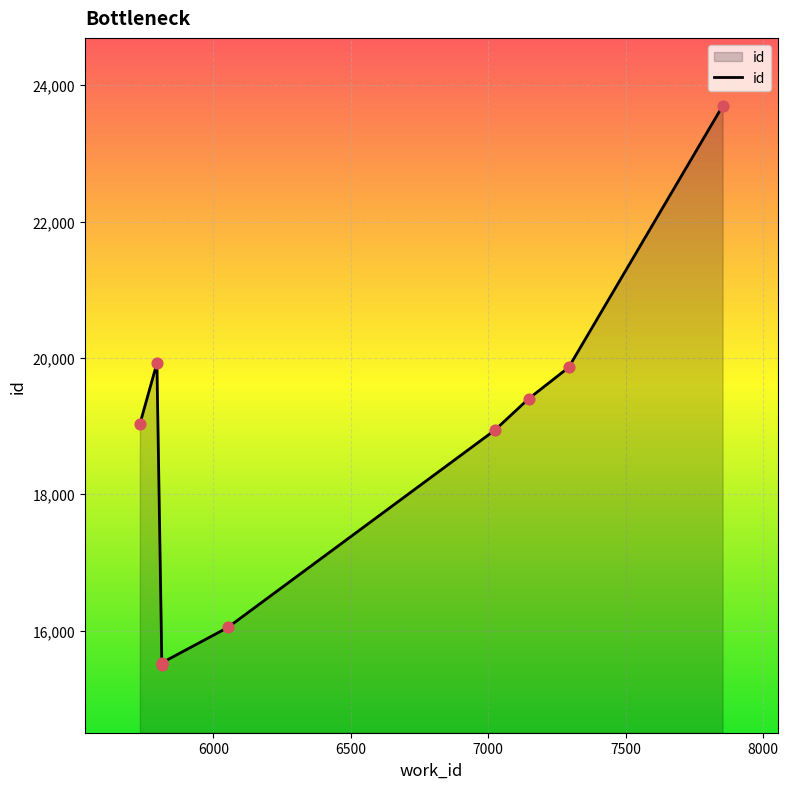

What is the ratio of the value at 7500 to the value at 8000?

1.0